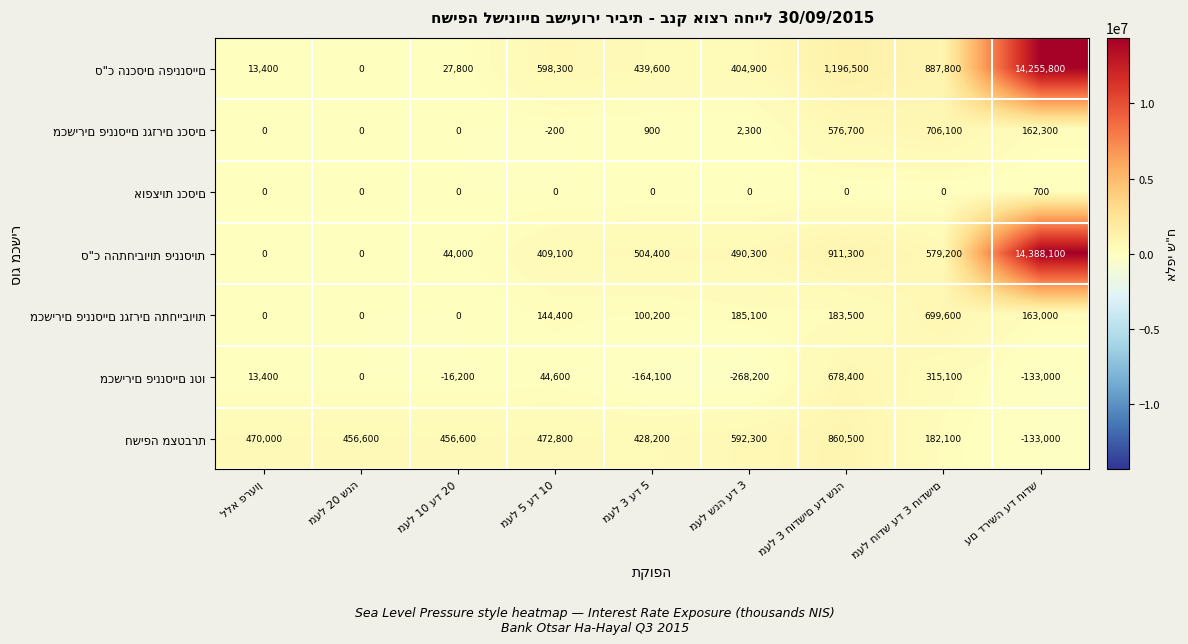

What is the greatest value displayed?

14388100